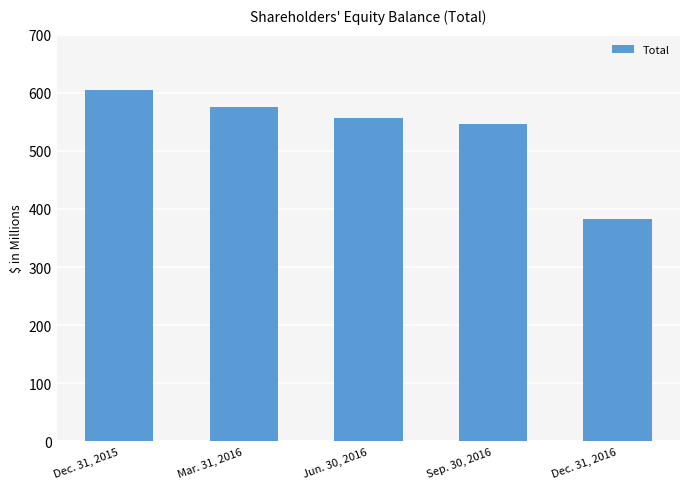

What is the label of the 2nd bar from the right?

Sep. 30, 2016